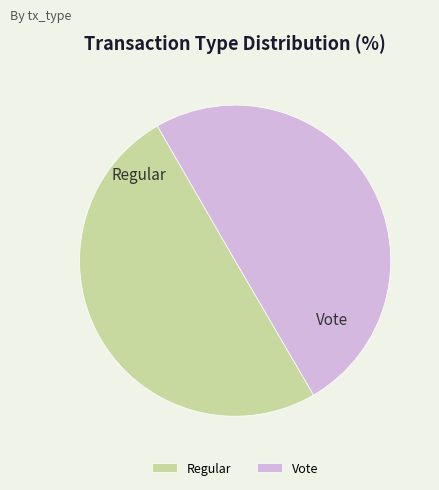

Combined, do Vote and Regular account for over 50%?

Yes